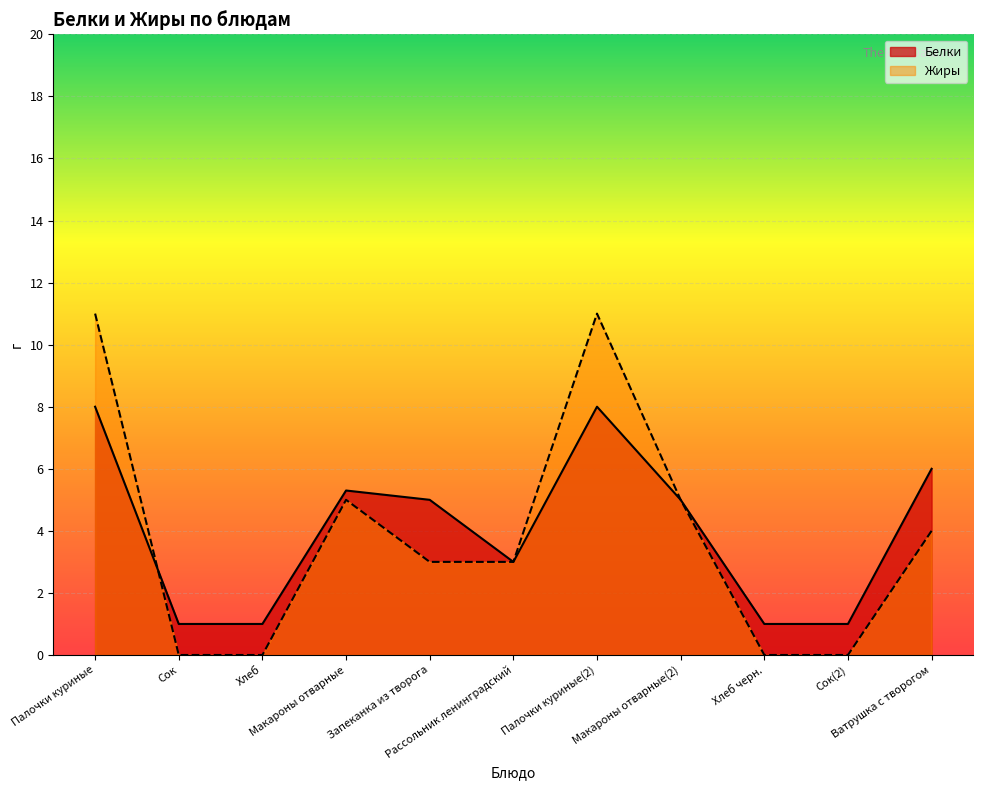

Which series changed the most between Палочки куриные and Хлеб черн.?

Жиры